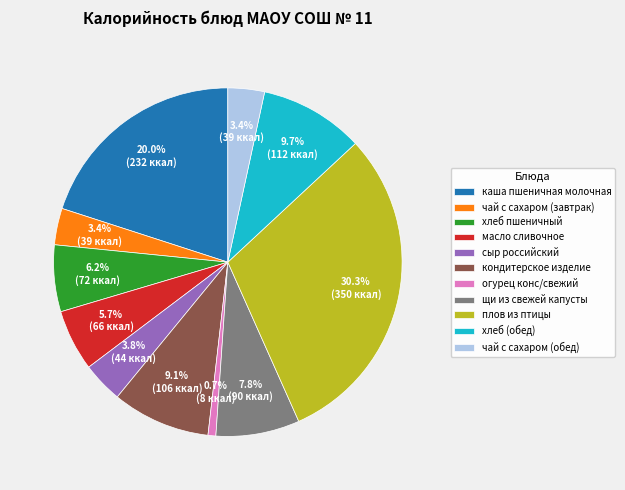

How much of the chart is everything except плов из птицы?

69.7%